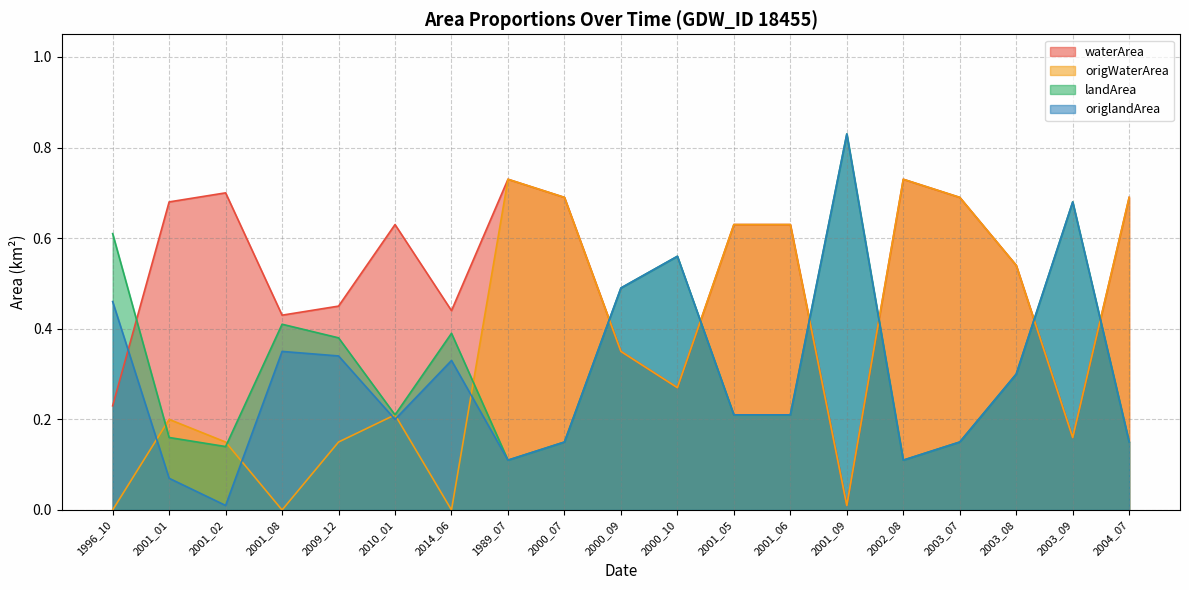

Where is the first local minimum for origlandArea?

2001_02